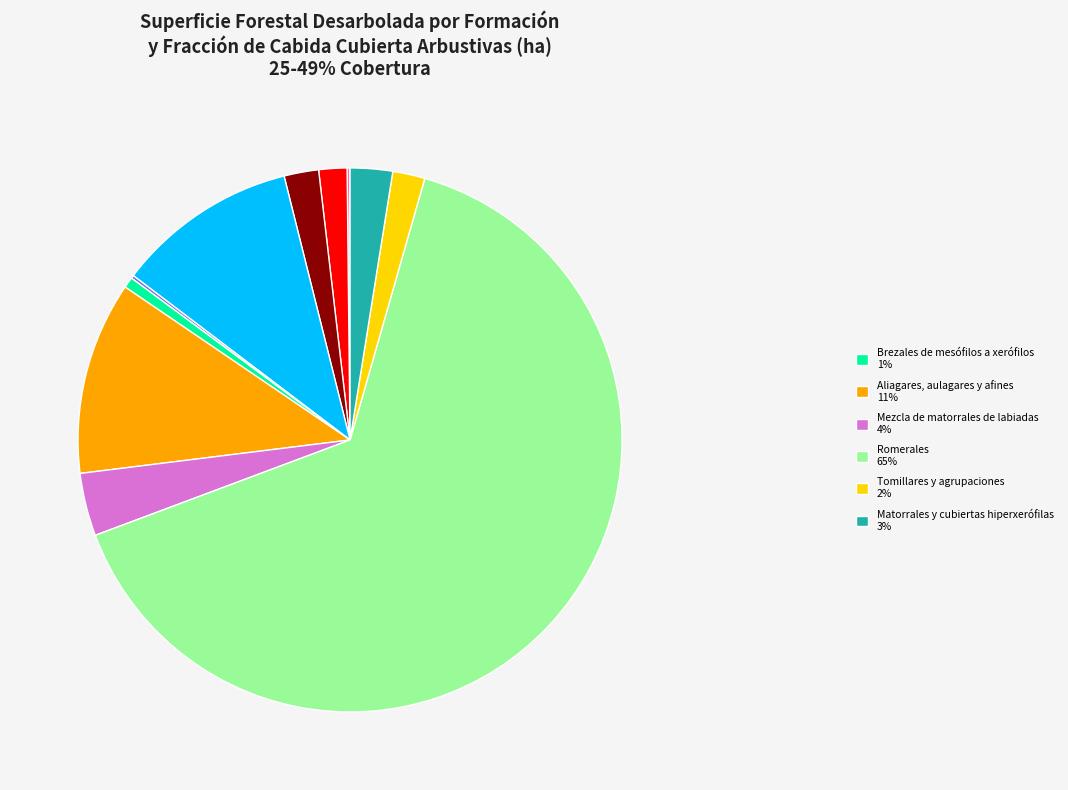

Is there a majority slice in this chart?

Yes